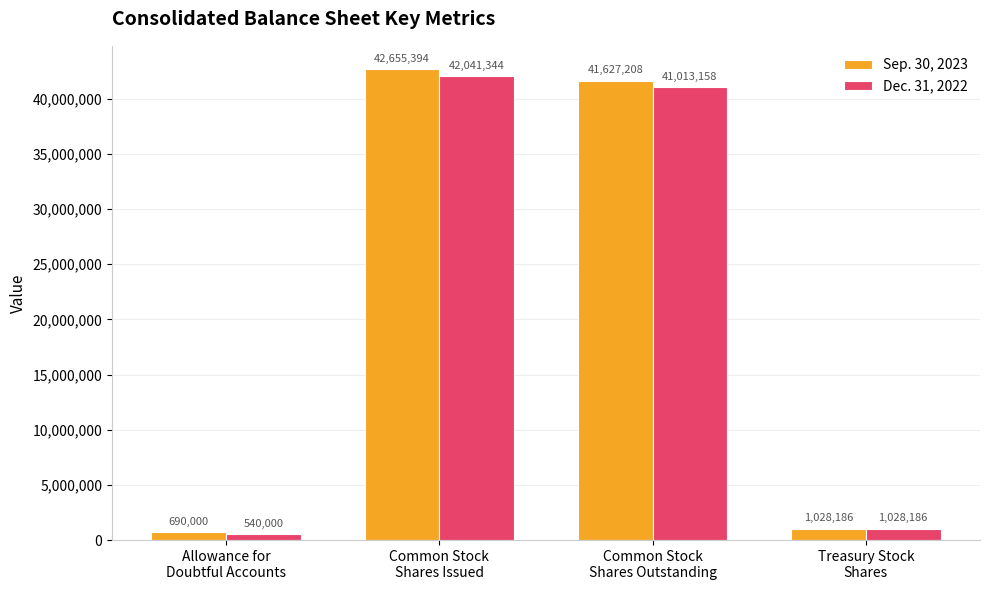

Count the number of data series in this chart.

2